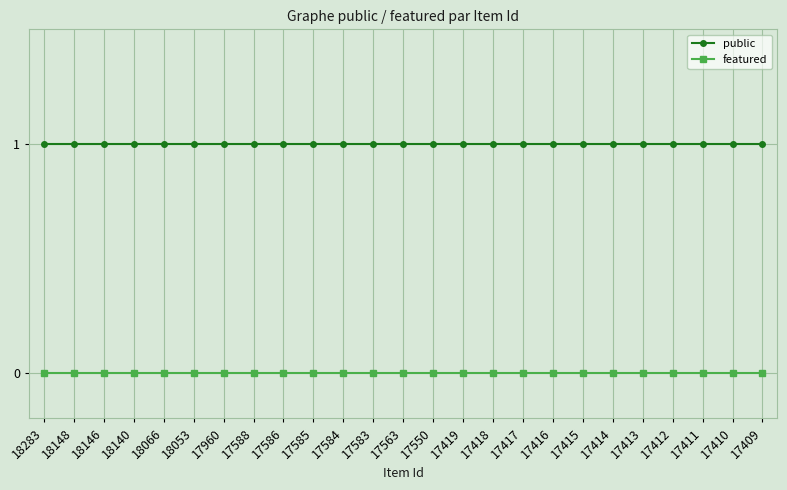

What is the sum of the public values at 17412 and 17584?

2